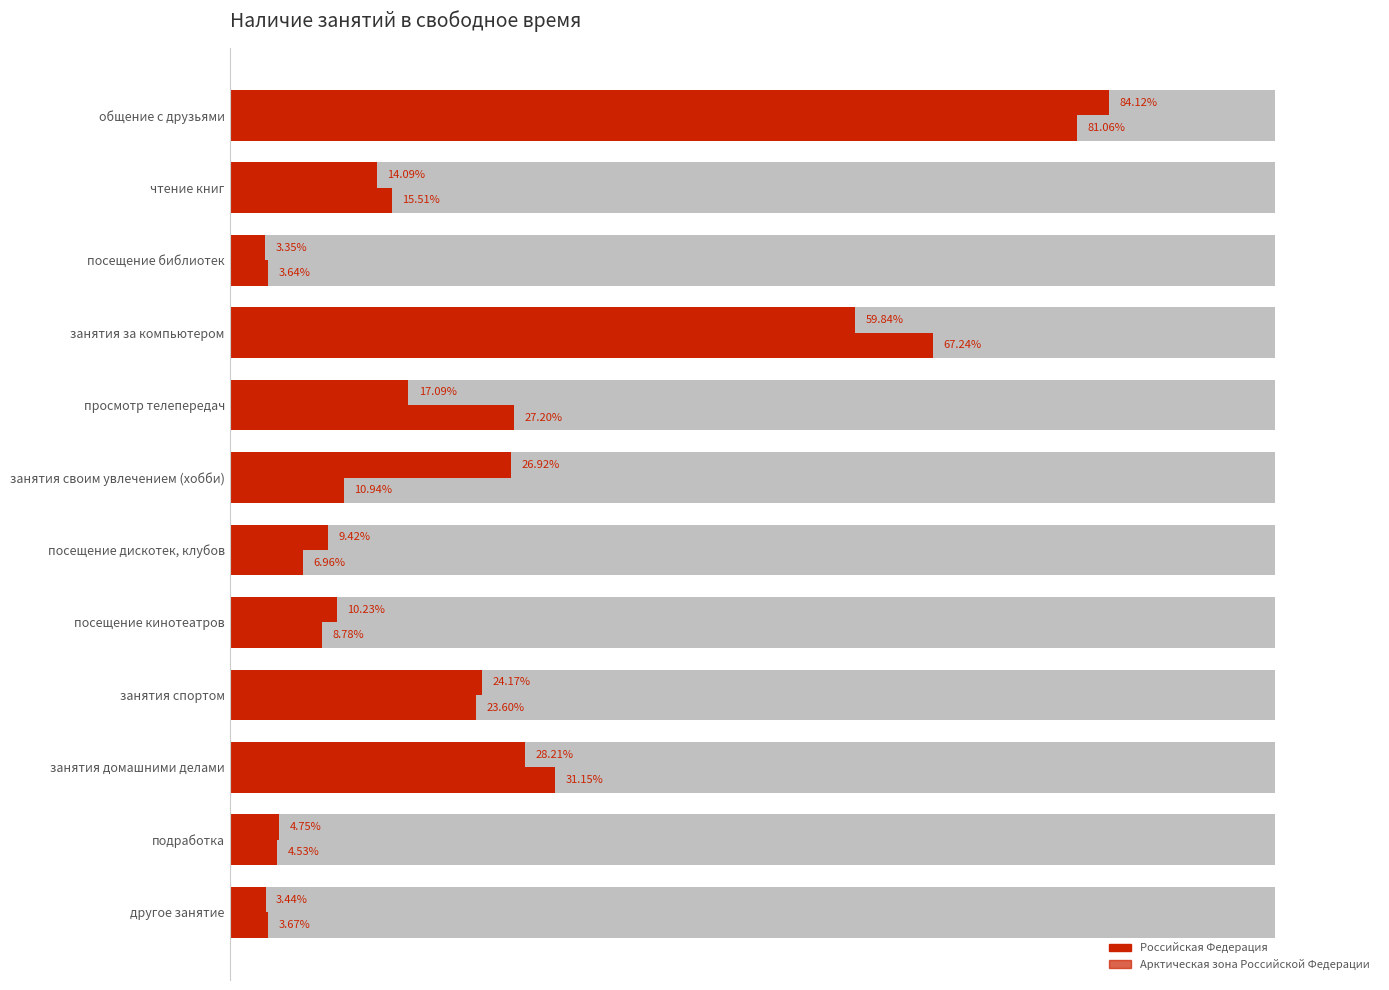

Between общение с друзьями and посещение дискотек, клубов, which series saw the biggest shift?

Арктическая зона Российской Федерации